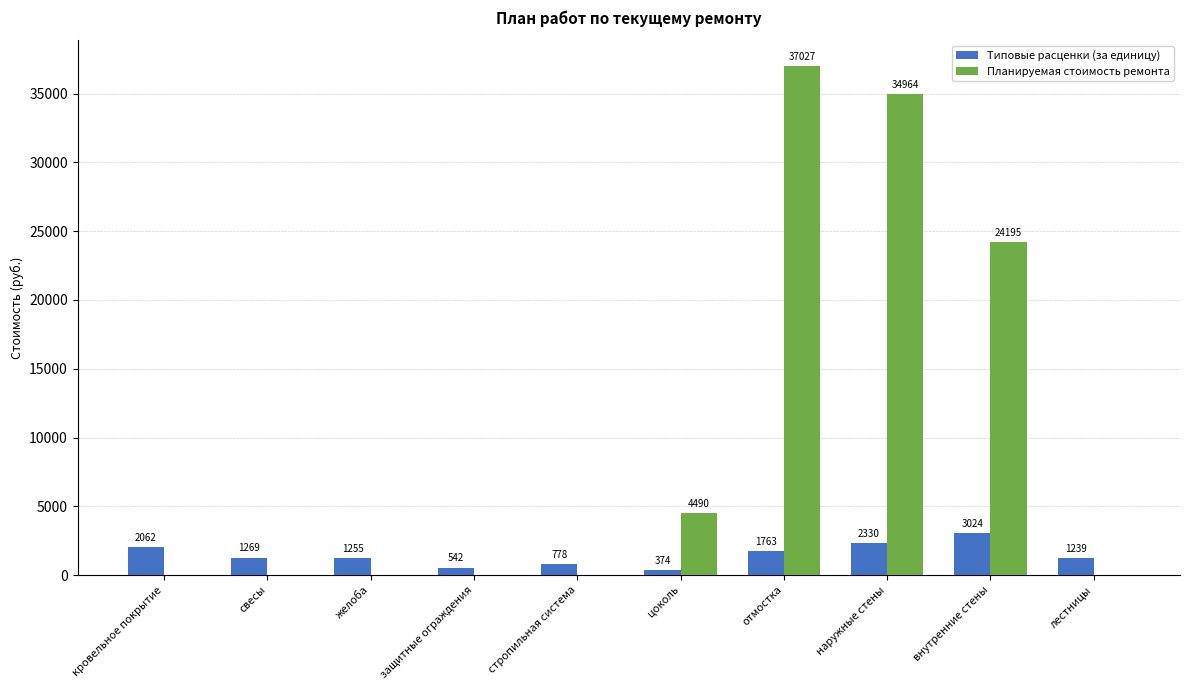

Is the value of Планируемая стоимость ремонта at стропильная система greater than the value of Типовые расценки (за единицу) at стропильная система?

No